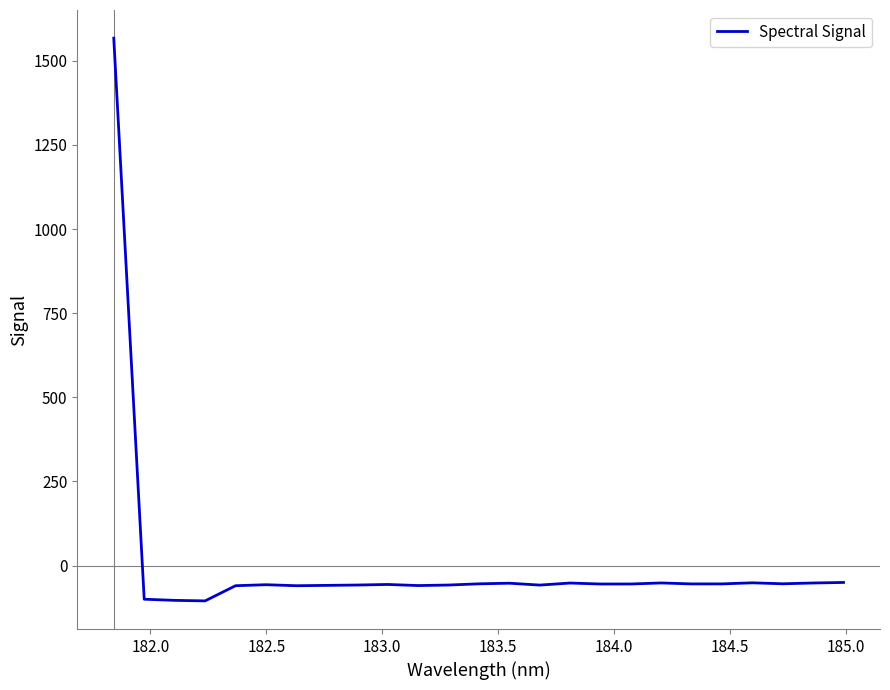

What is the sum of all values?

100.5